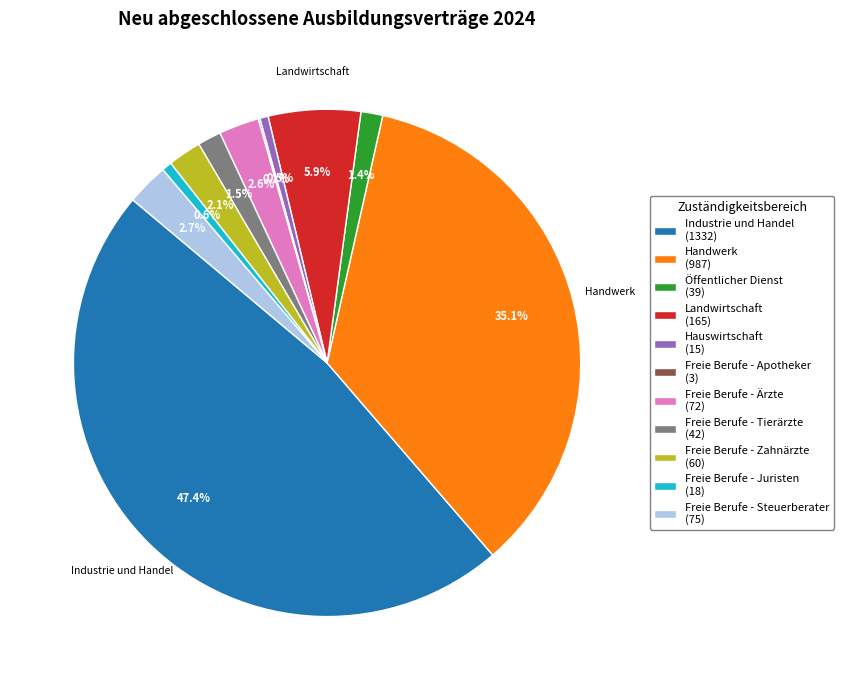

Does any single category account for the majority?

No